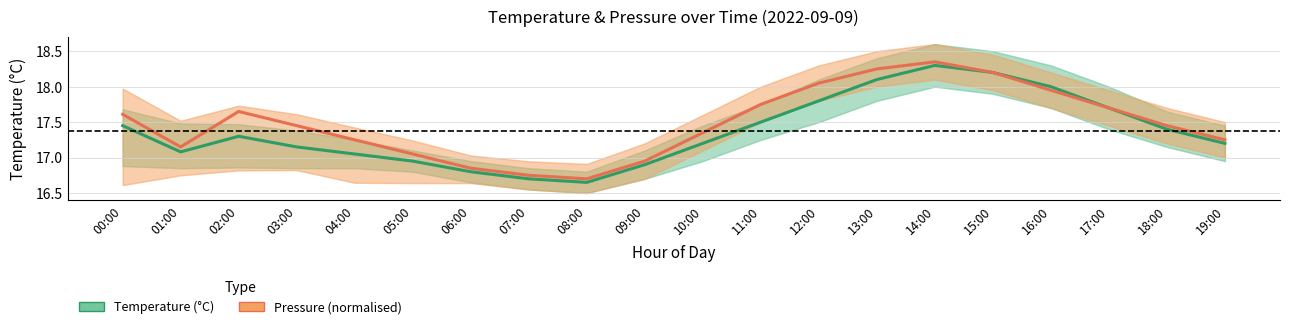

What is the value of the Temperature (°C) point at the 10th from the left?

16.9